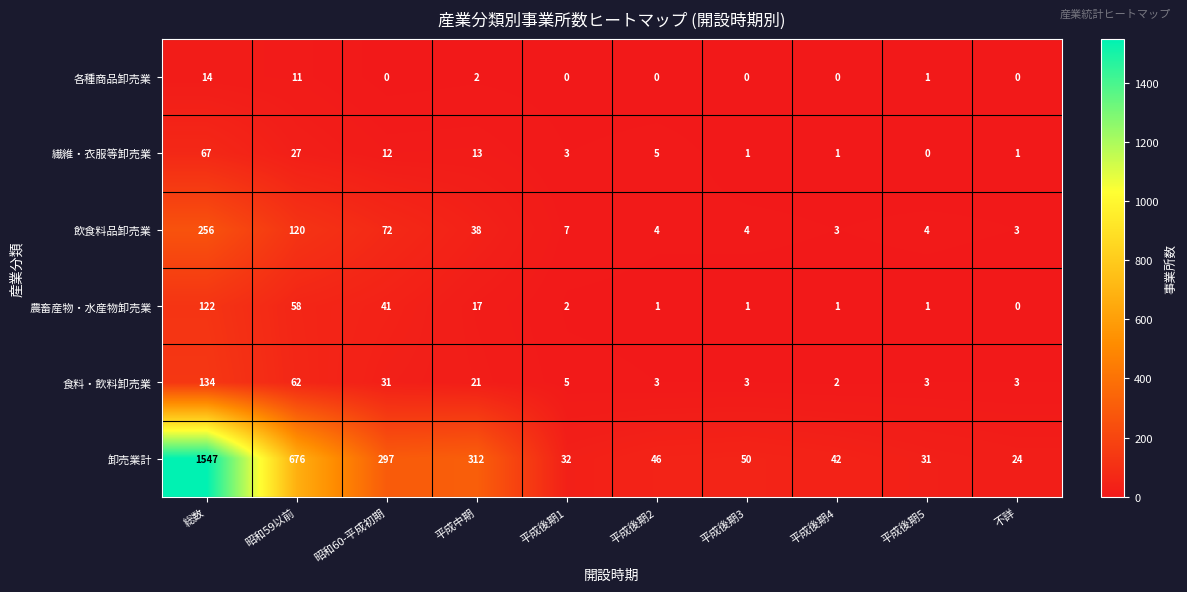

How many data points in 飲食料品卸売業 are less than 7?

5